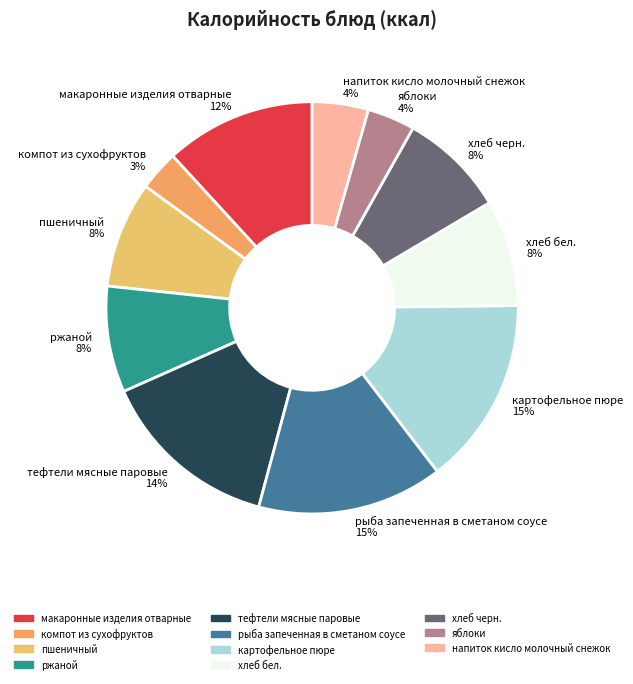

Approximately how many times larger is the value at ржаной 8% compared to тефтели мясные паровые 14%?

0.6